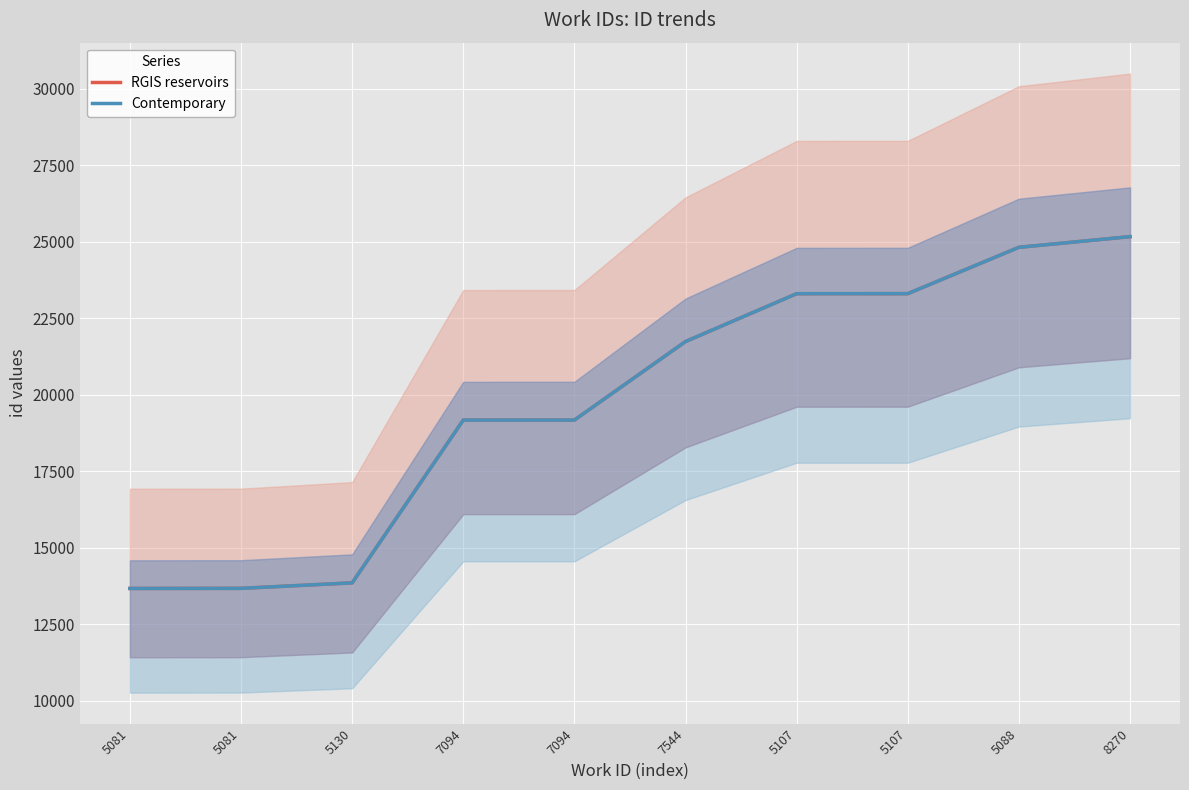

True or false: Contemporary has more than 0 points higher than both neighbors.

False